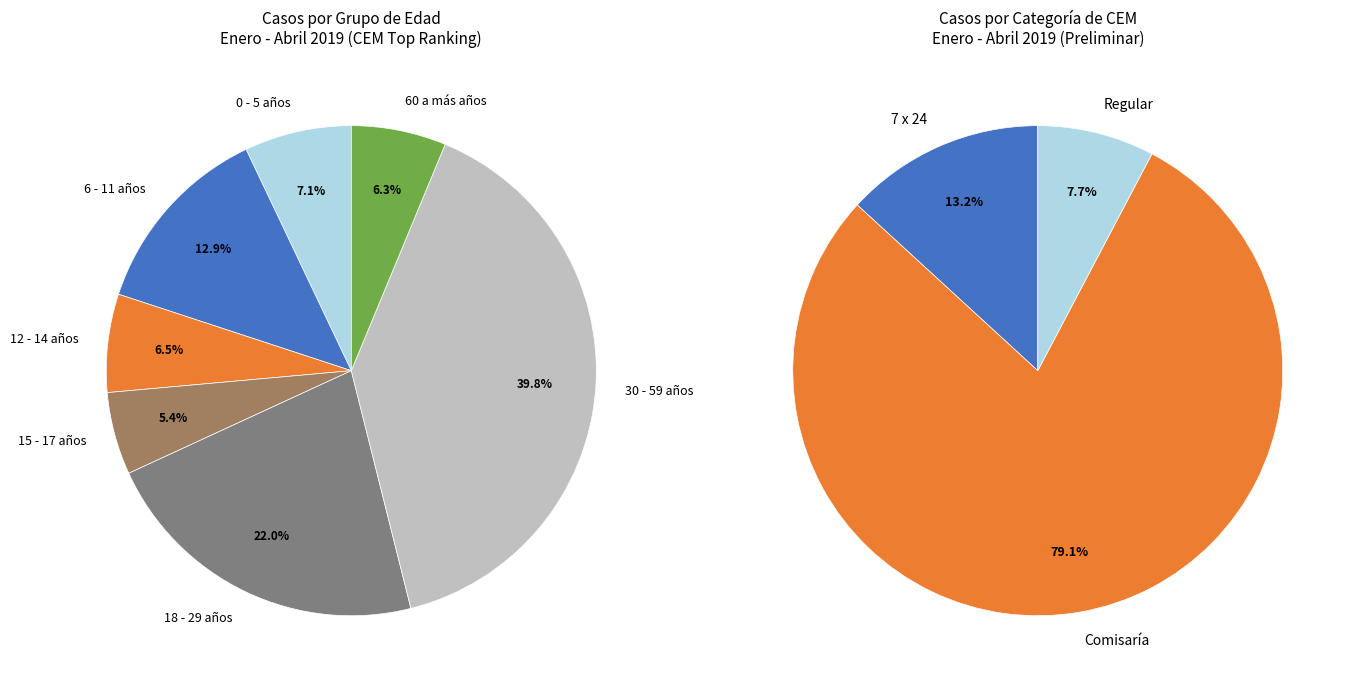

Count the number of slices in the pie.

3